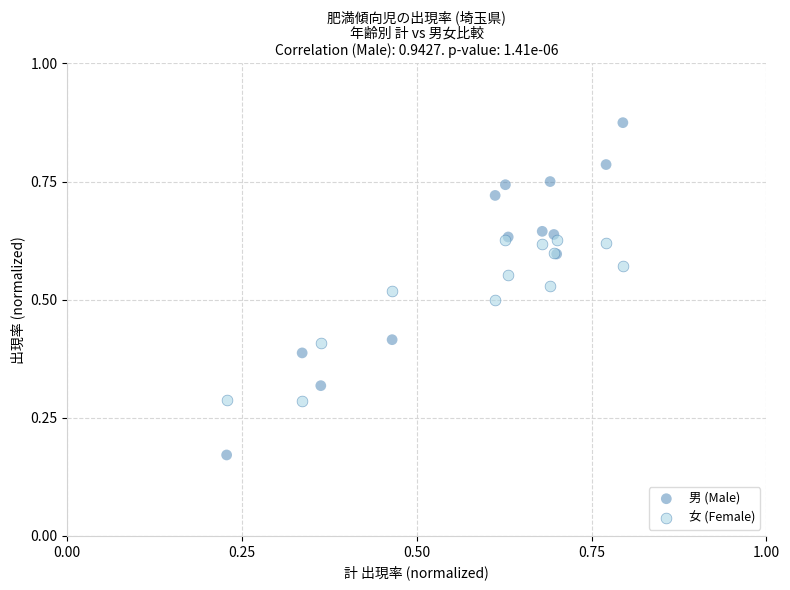

What are all the series names shown in the legend?

男 (Male), 女 (Female)